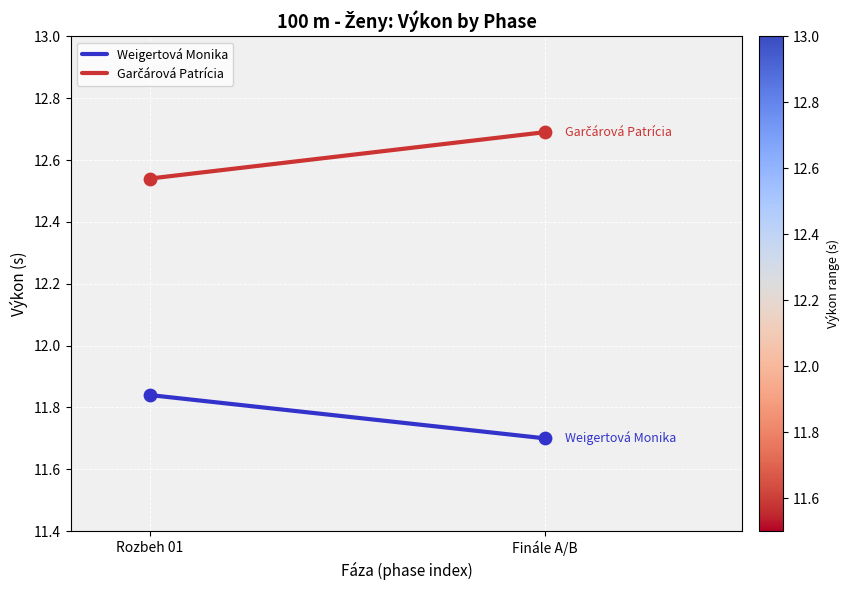

Which series has the widest spread of Y values?

Garčárová Patrícia